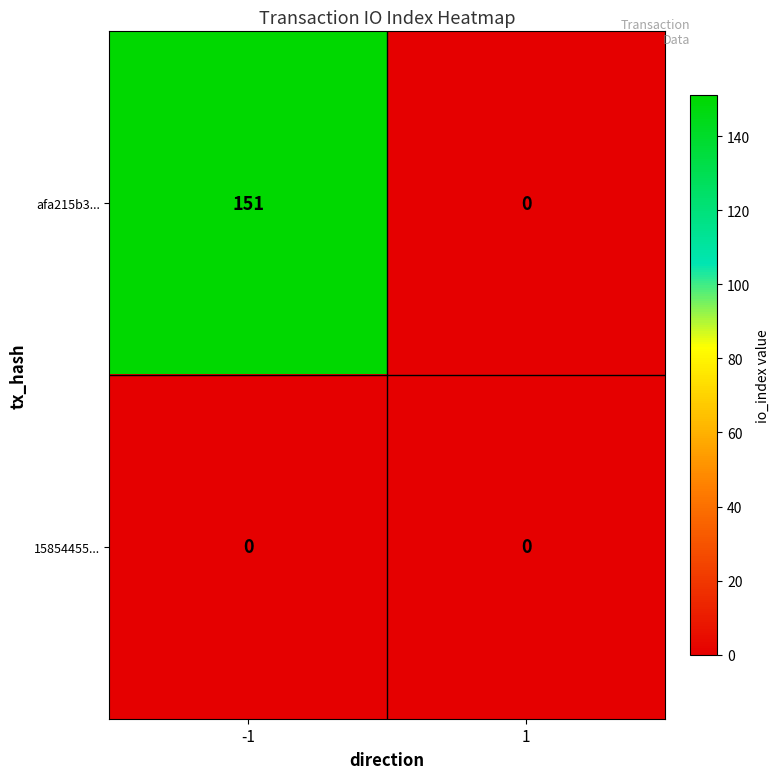

At -1, list the series in order from largest to smallest.

afa215b3..., 15854455...